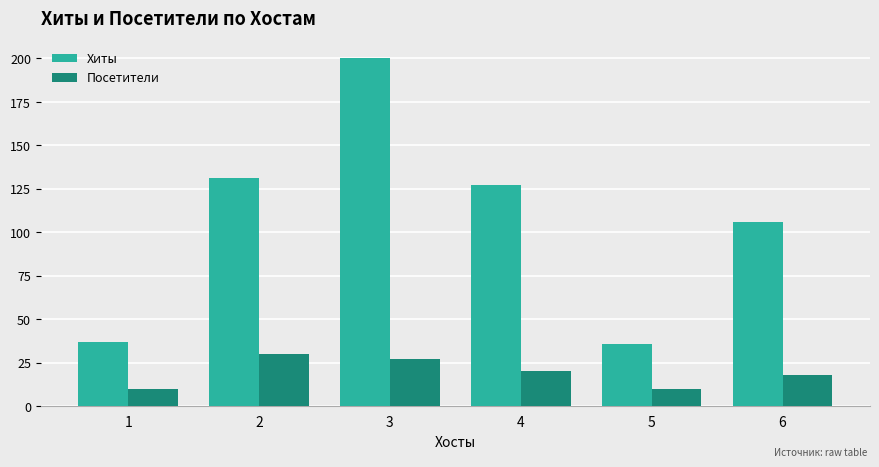

Count the number of data series in this chart.

2